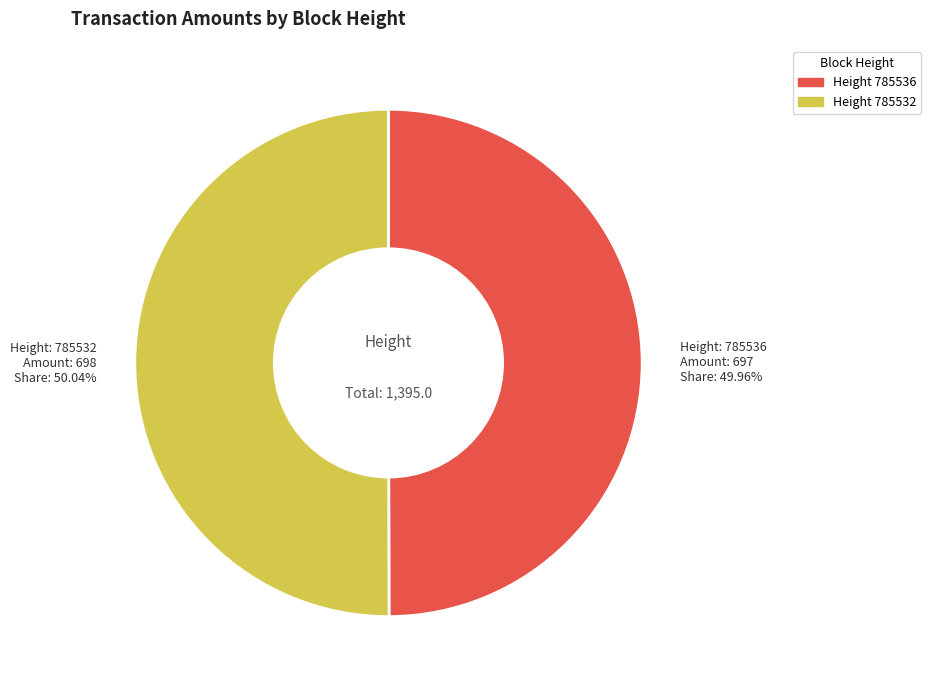

Is there a majority slice in this chart?

Yes